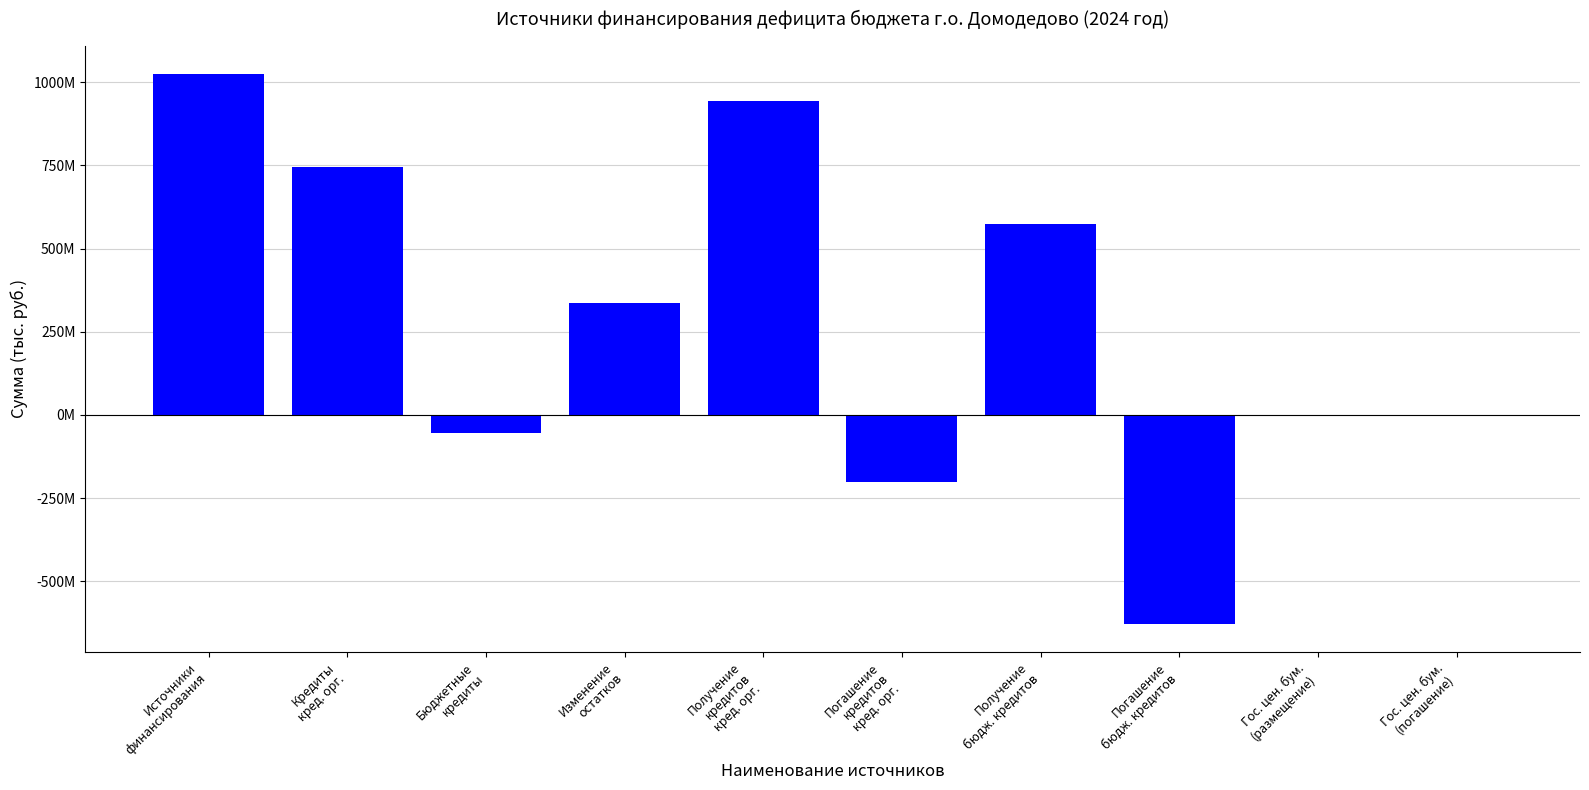

What is the maximum value shown in the chart?

1025380726.5